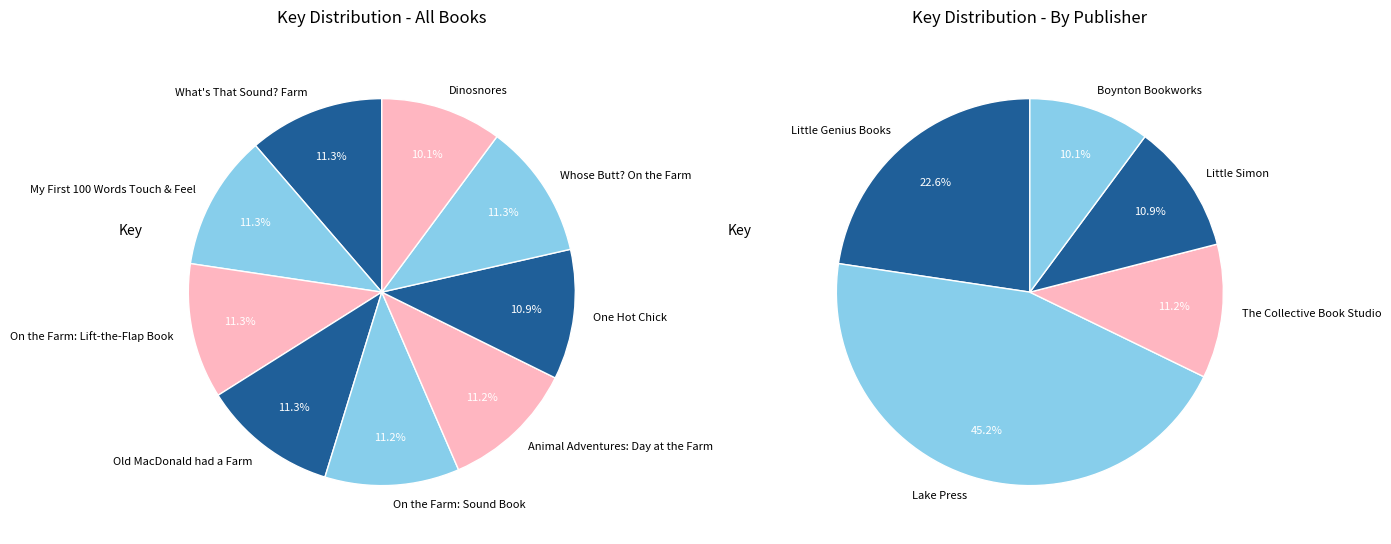

What percentage is the One Hot Chick slice, to the nearest percent?

11%